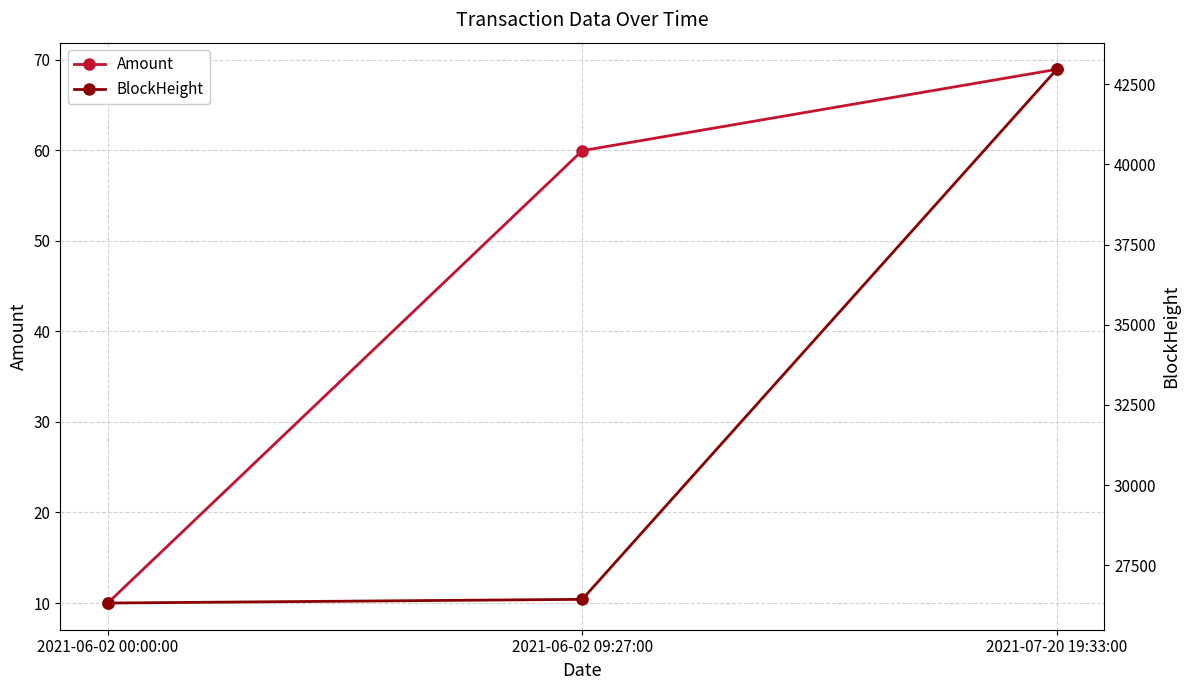

At which label does BlockHeight reach its peak?

2021-07-20 19:33:00